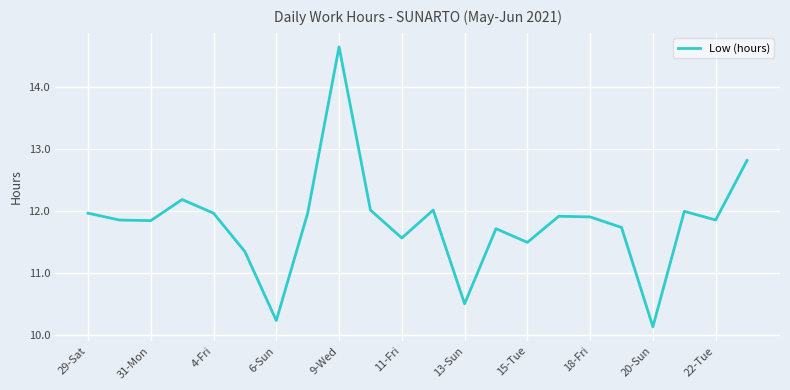

What is the sum of all values?

259.6